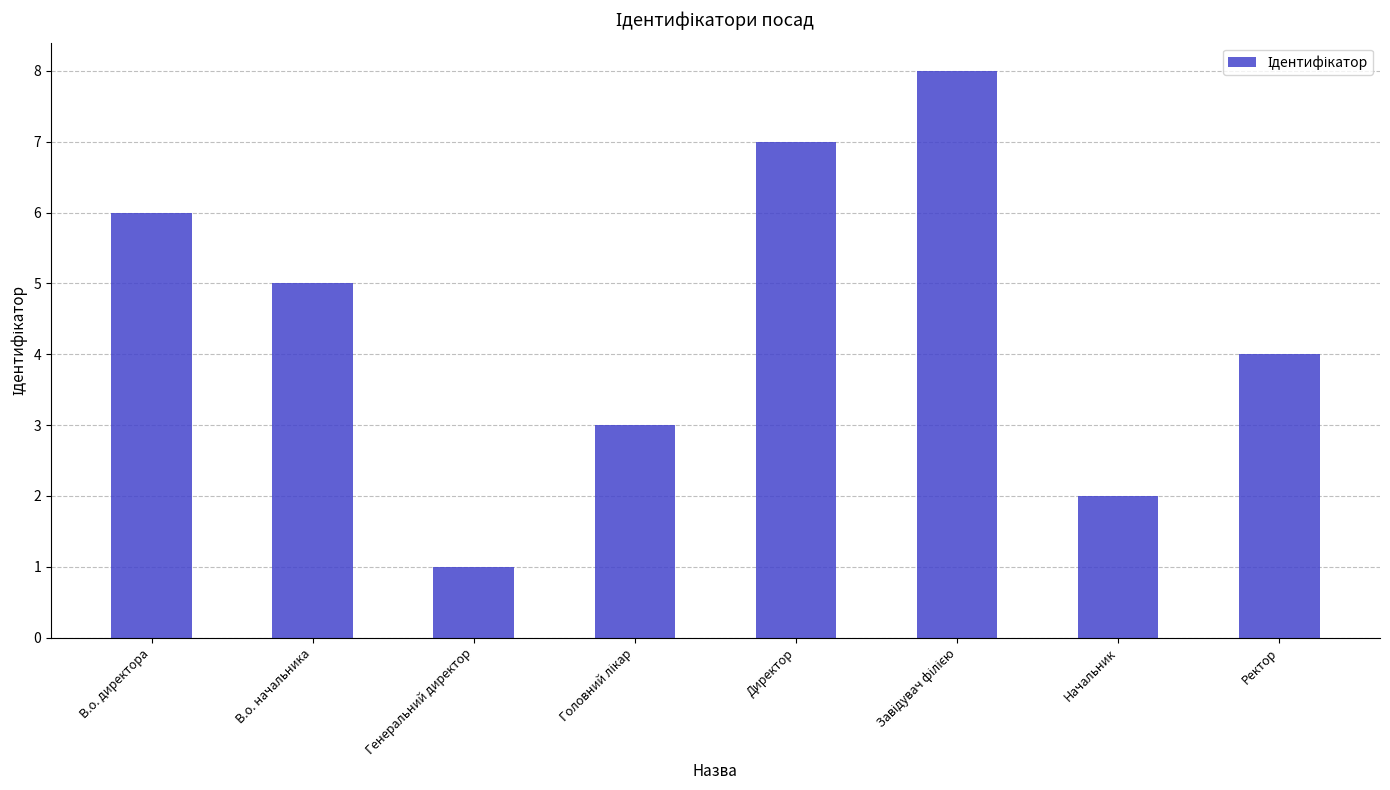

How many series are shown in this chart?

1